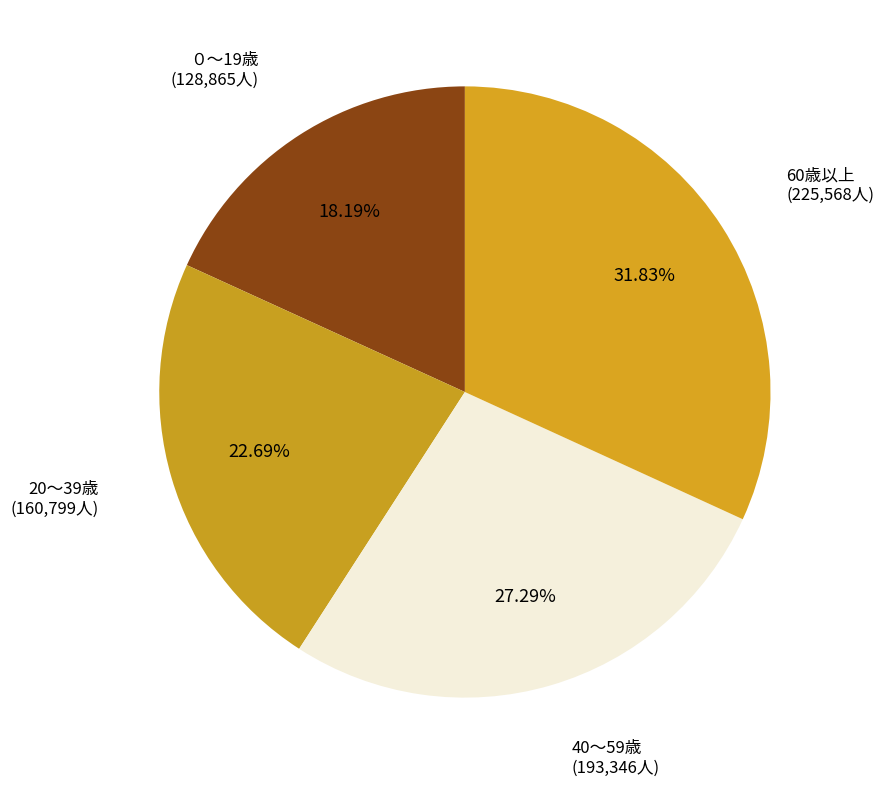

To the nearest percent, what is the average slice percentage?

25%